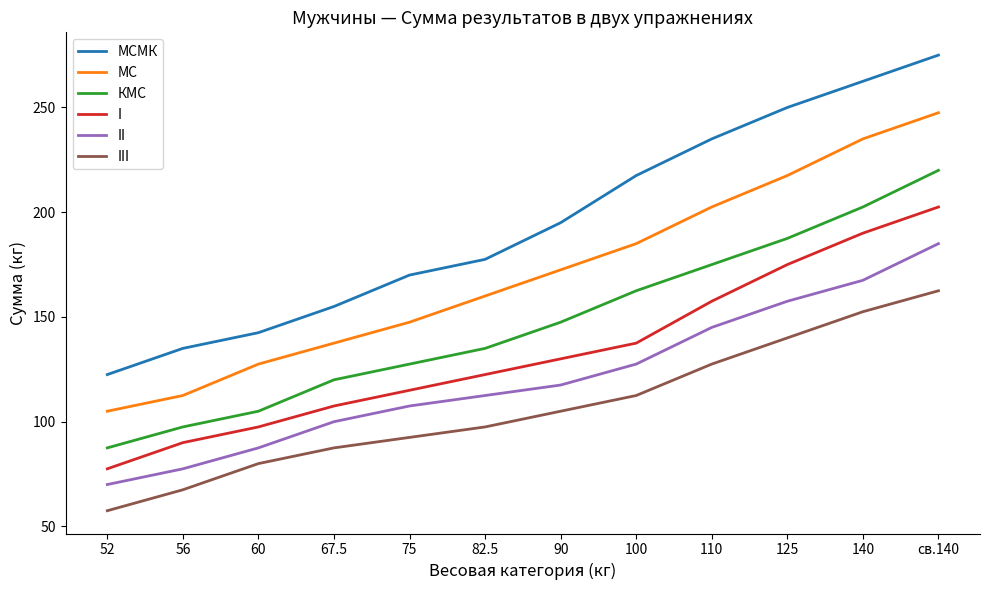

True or false: II and МСМК intersect in this chart.

False